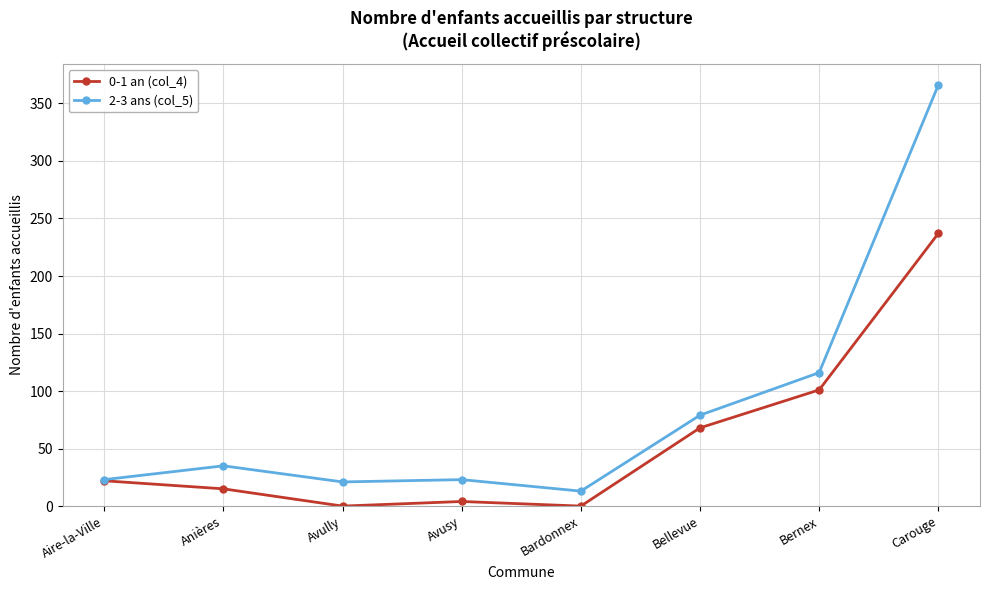

Rank the series by their maximum value, from highest to lowest.

2-3 ans (col_5), 0-1 an (col_4)